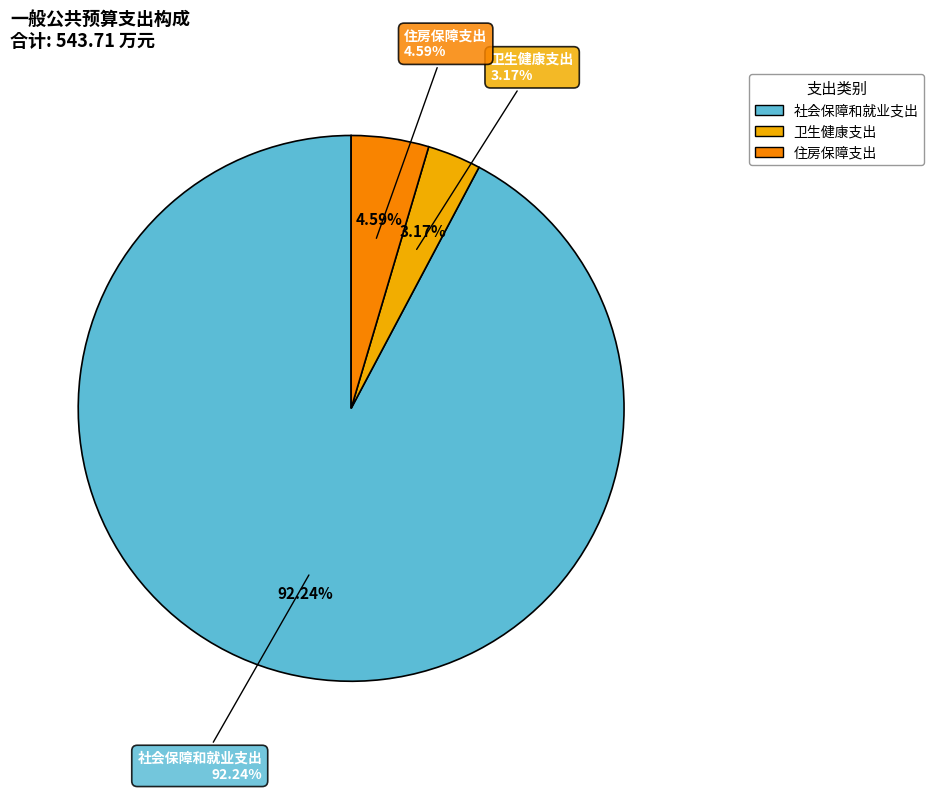

True or false: 卫生健康支出 accounts for 1% of the total.

False